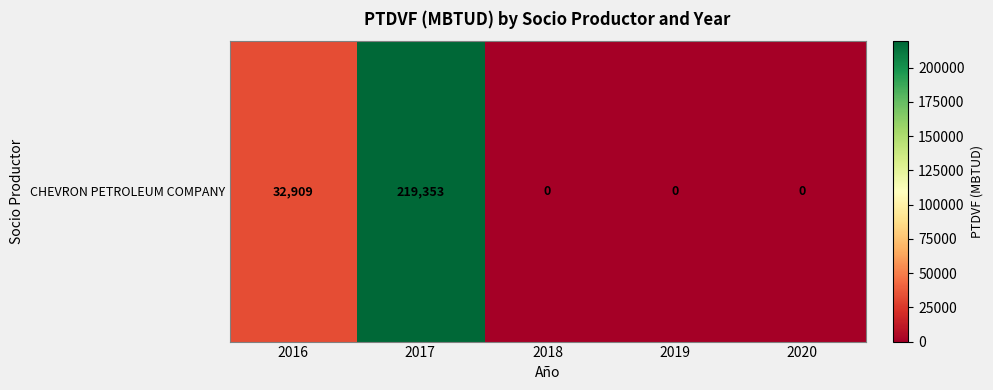

The value at 2018 is 0. True or false?

True